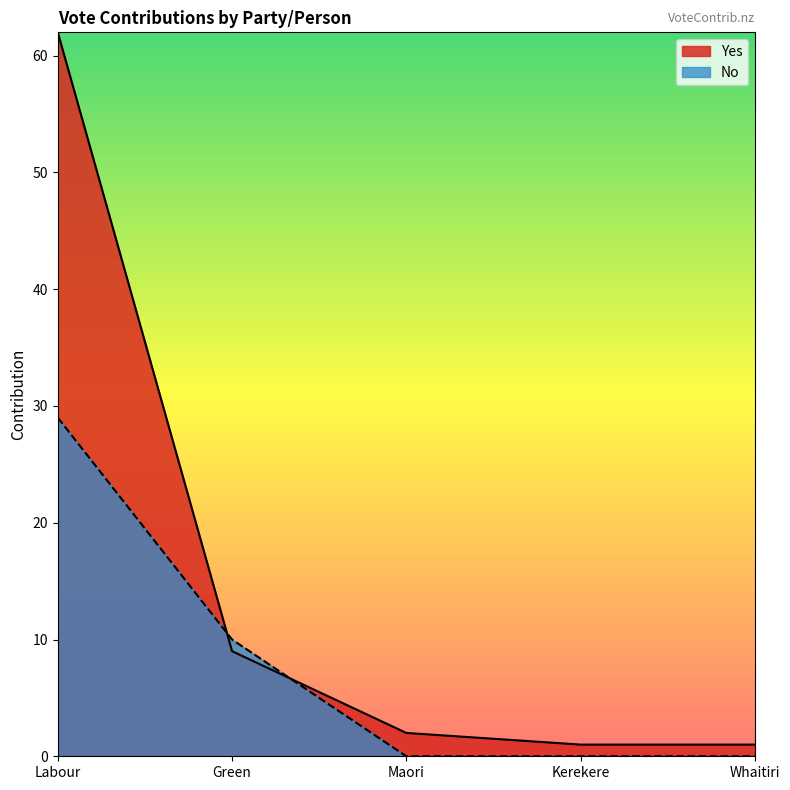

Reading right to left, list all the values displayed in this chart.

Yes: 1	1	2	9	62
No: 0	0	0	10	29